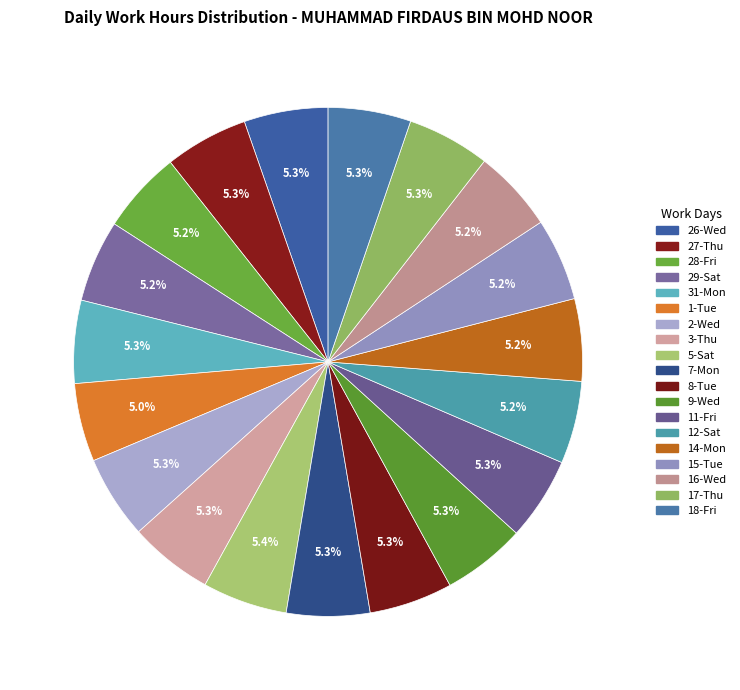

Does 31-Mon account for over 50% of the chart?

No